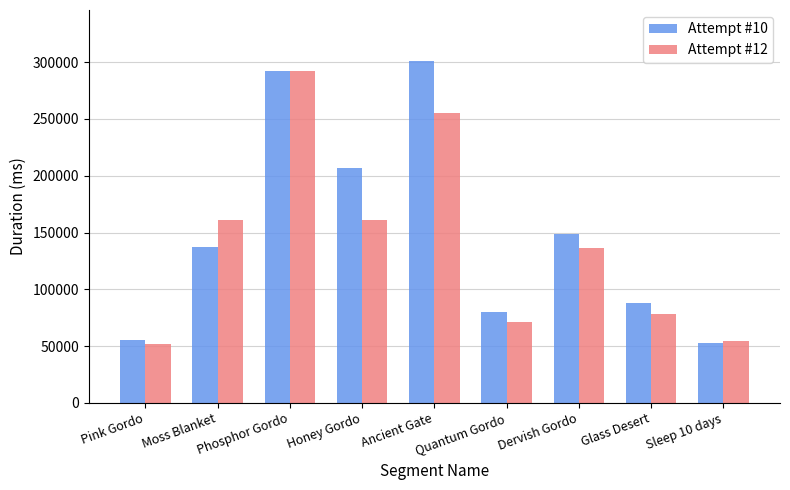

At Honey Gordo, list the series in order from smallest to largest.

Attempt #12, Attempt #10